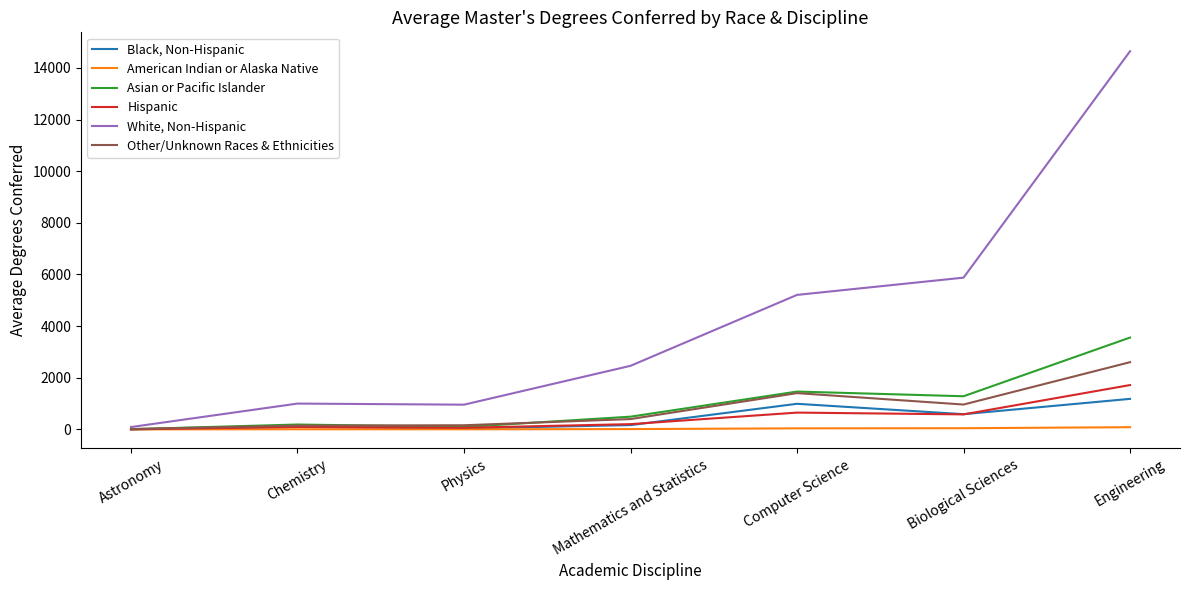

Is it true that White, Non-Hispanic equals 21102.7 at Engineering?

False